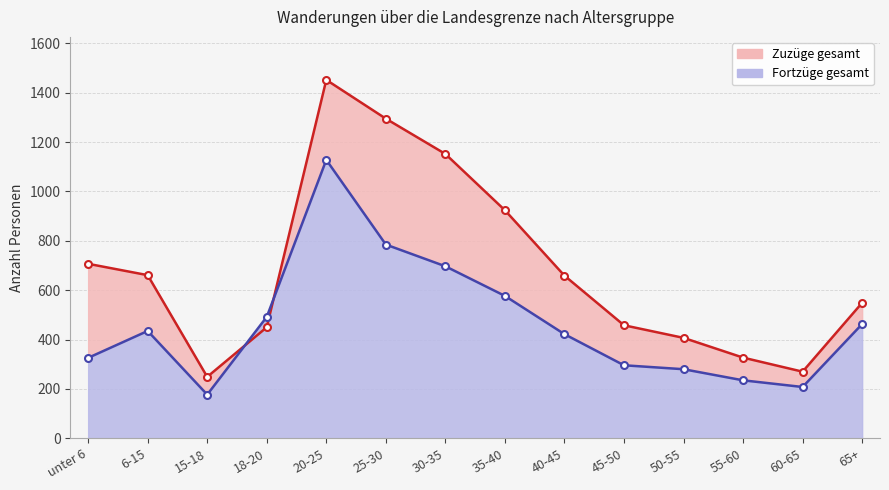

At which category does Fortzüge gesamt reach its first local valley?

15-18